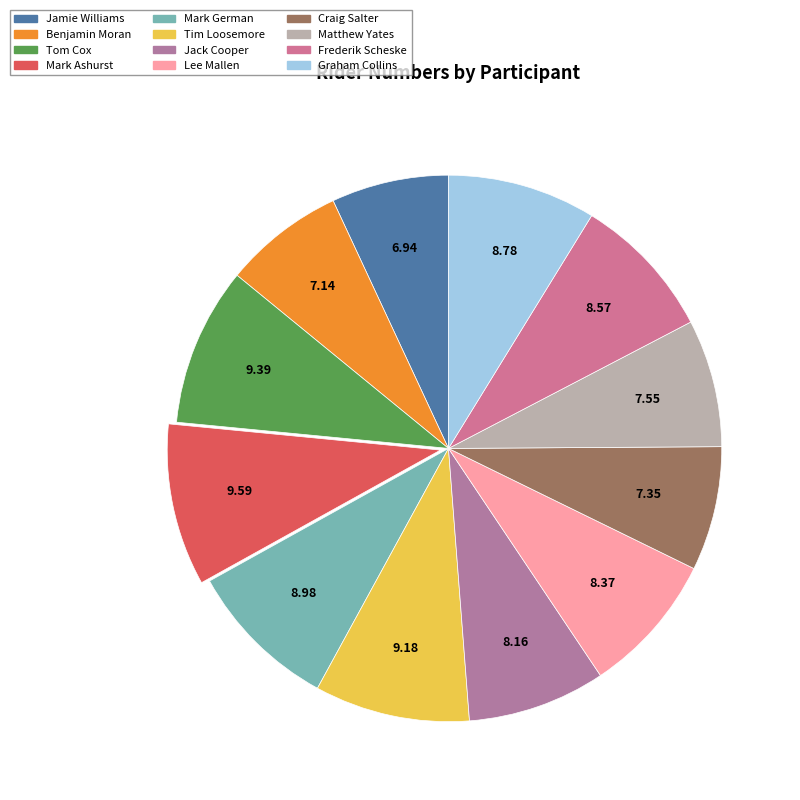

What percentage is the Tim Loosemore slice, to the nearest percent?

9%